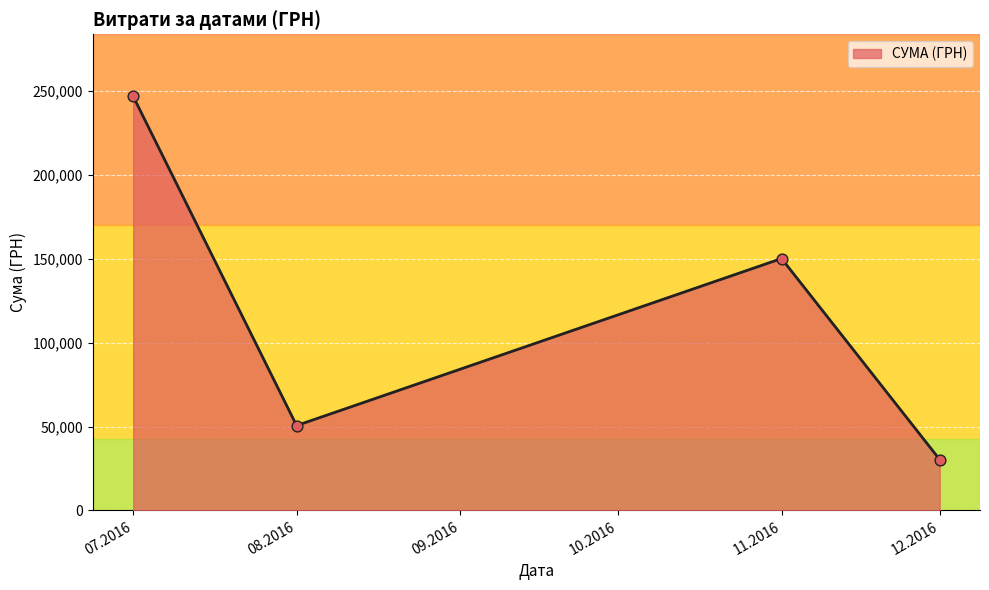

Approximately how many times larger is the value at 12.2016 compared to 08.2016?

0.6